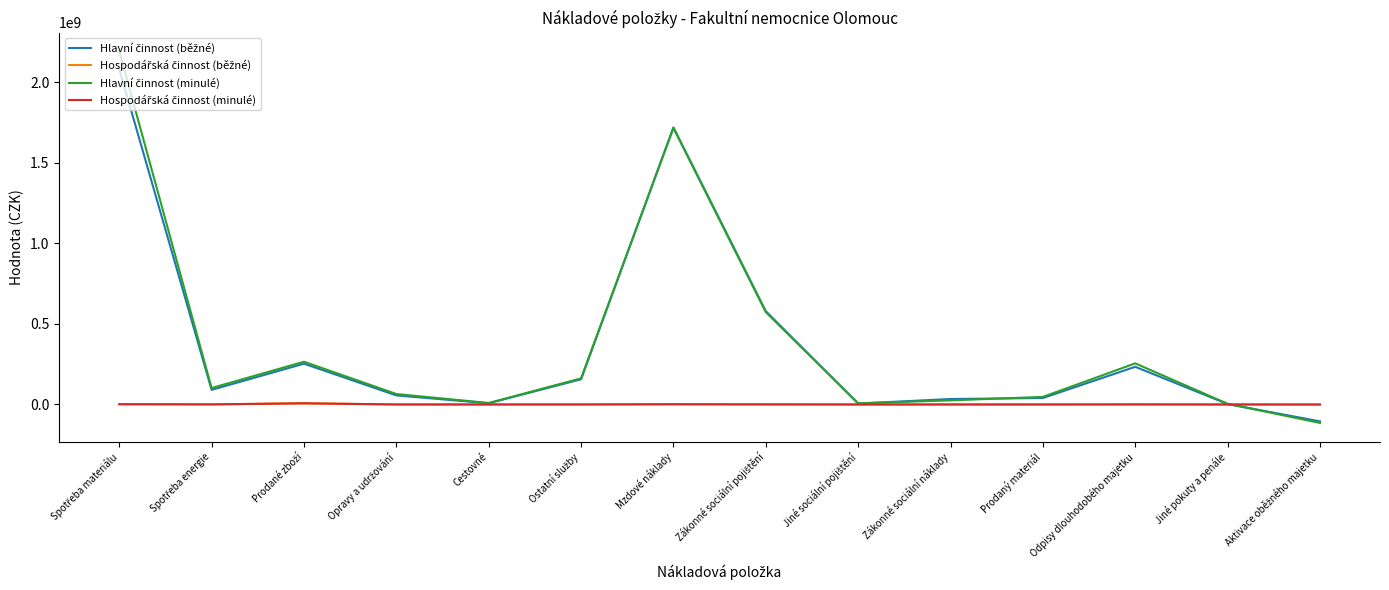

What is the maximum value shown in the chart?

2193056245.2